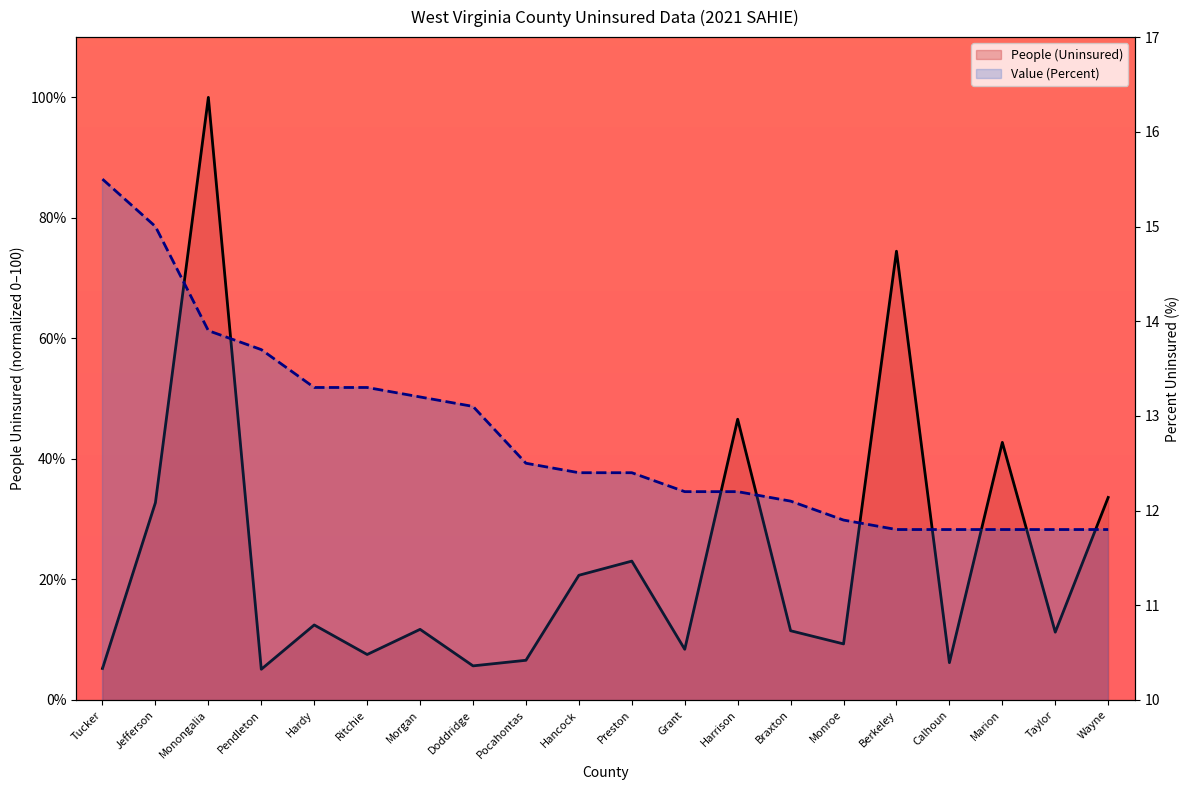

After their last crossing, which series has the higher values: Value (Percent) or People (Uninsured)?

People (Uninsured)